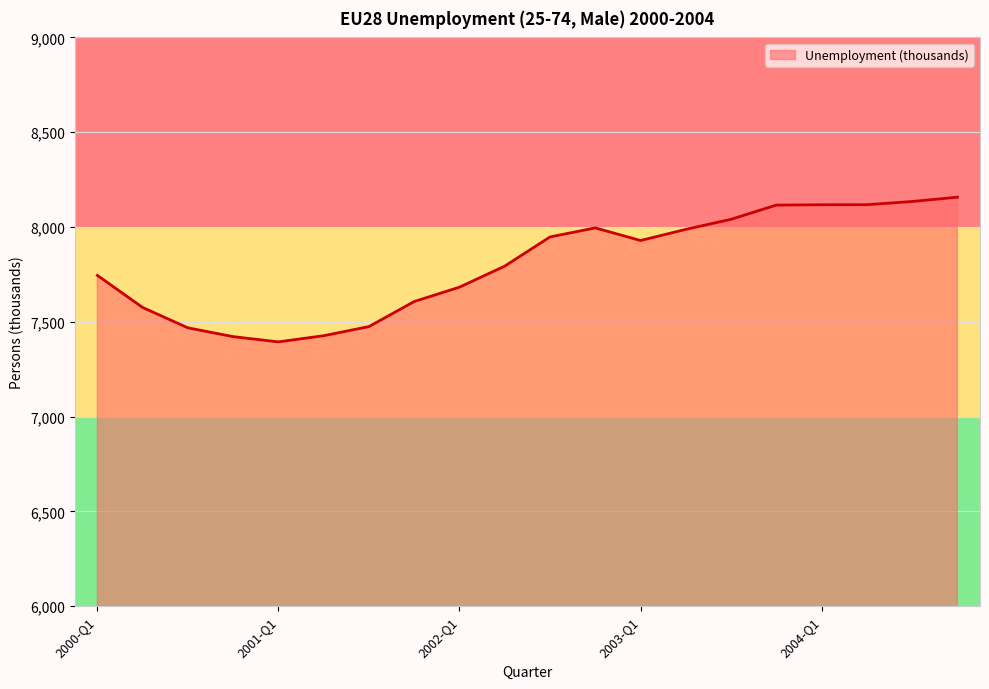

What is the minimum value shown in the chart?

7394.0